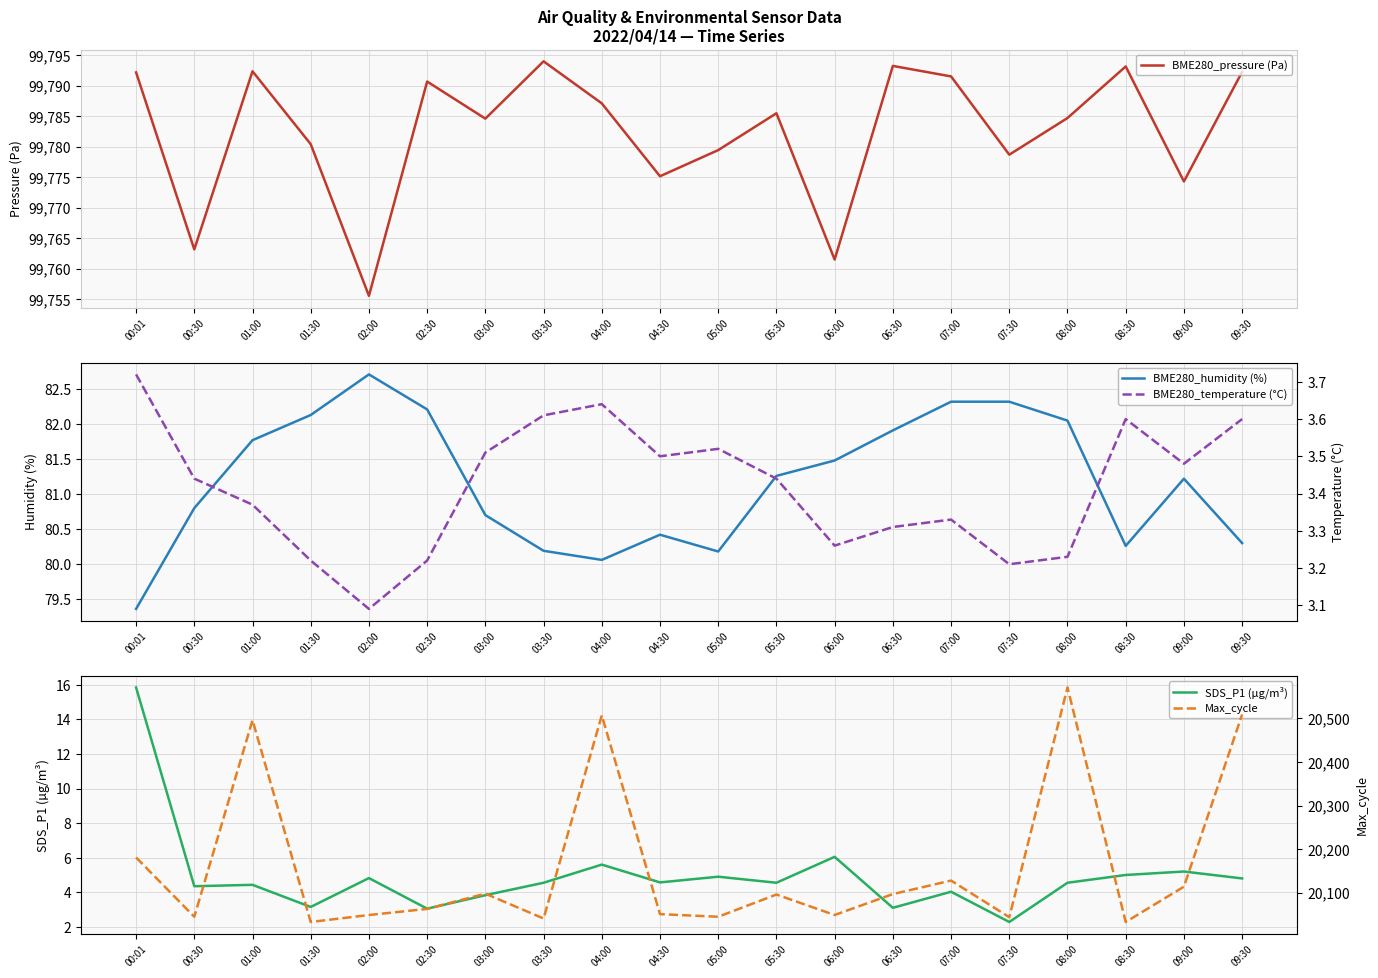

What is the smallest value displayed?

2.3